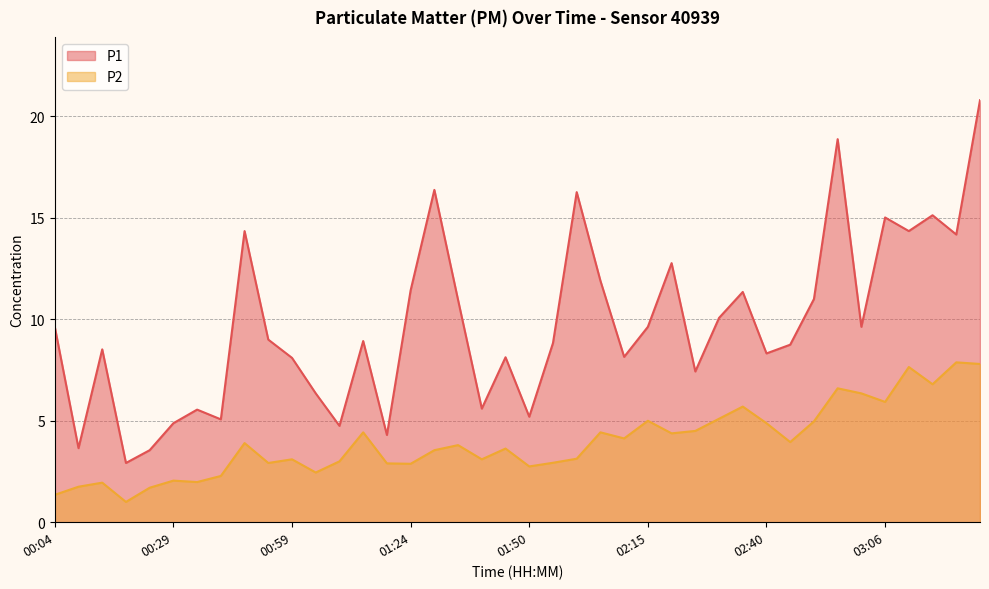

Rank the series by their maximum value, from highest to lowest.

P1, P2